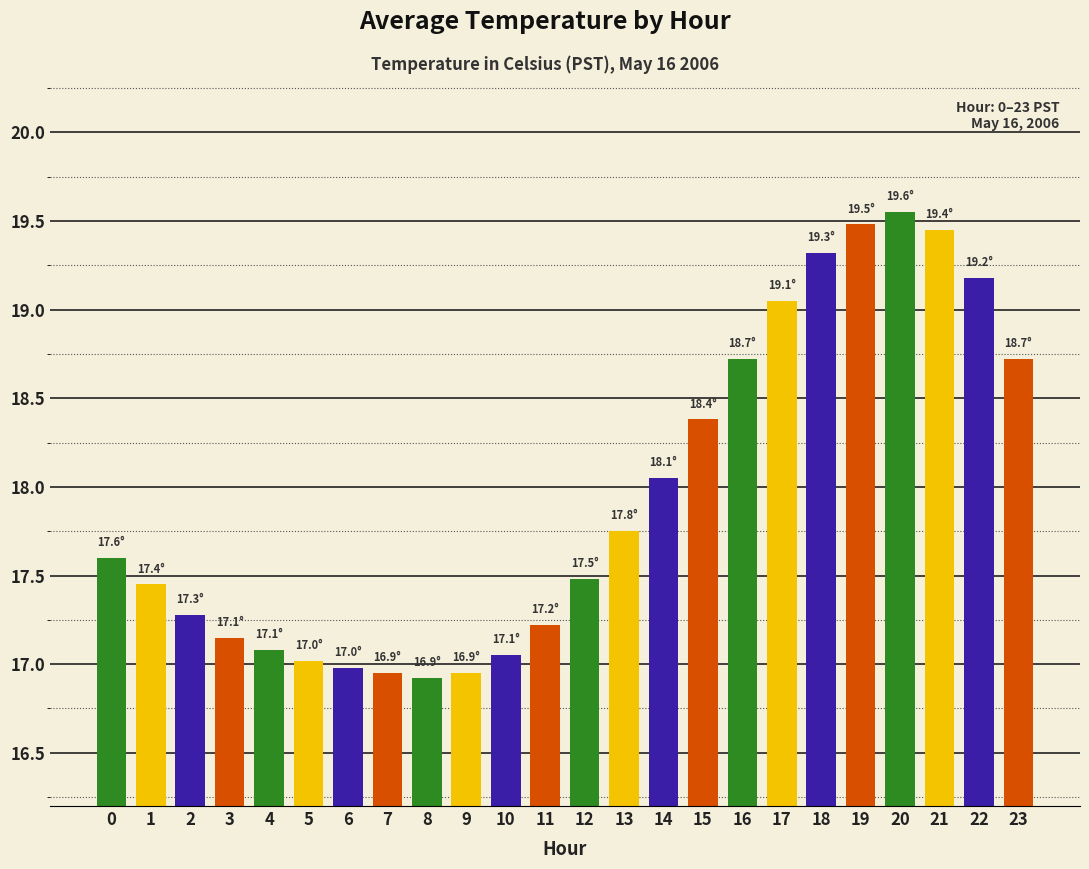

Is it true that the value at 12 is 17.5?

True